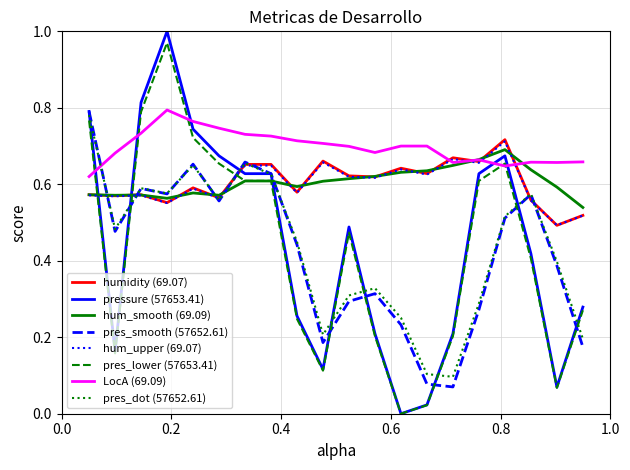

Which series has the largest range (max minus min)?

pressure (57653.41)